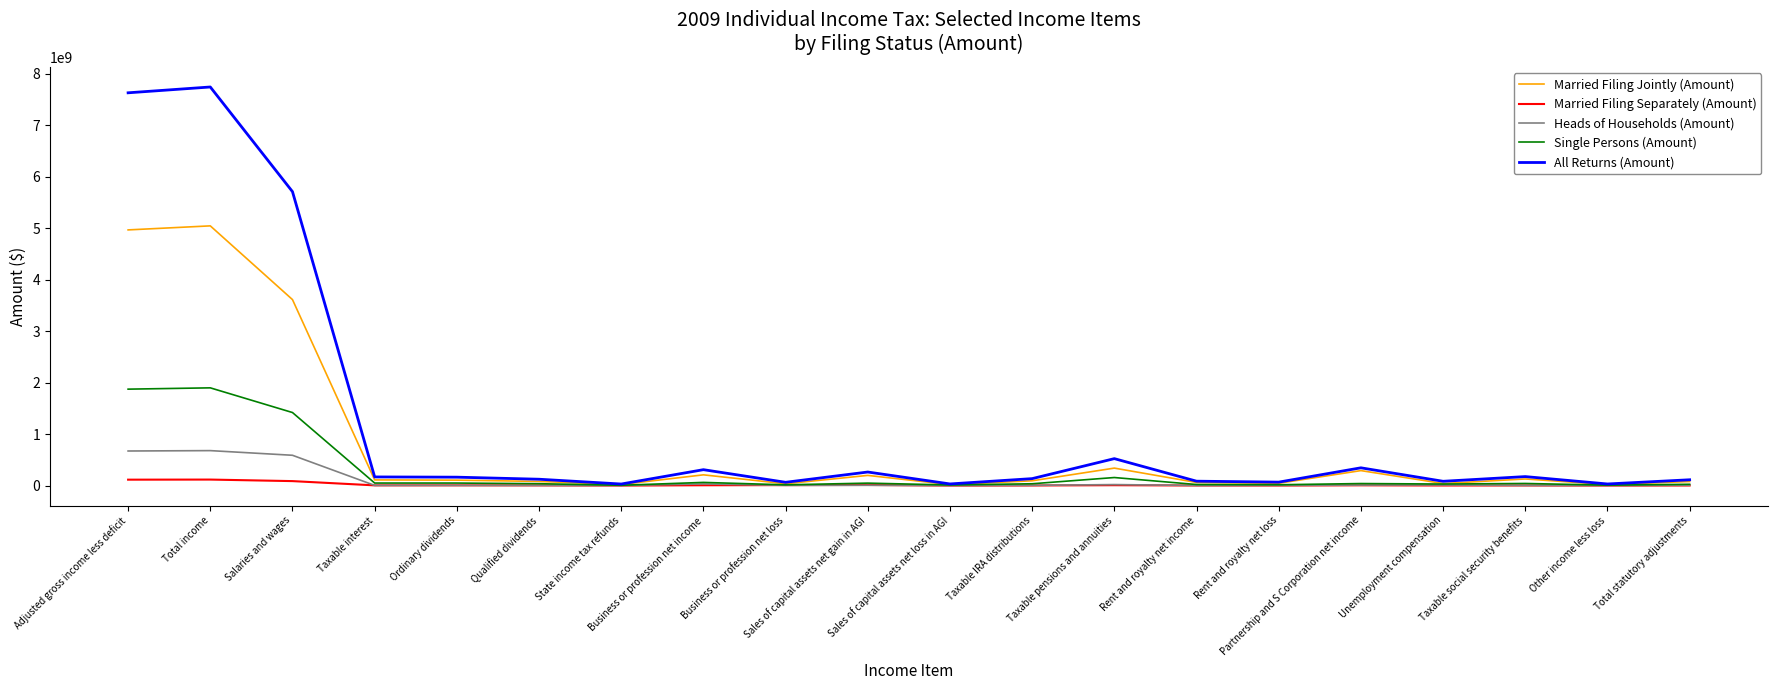

Does the chart display data point markers on the line(s)?

No